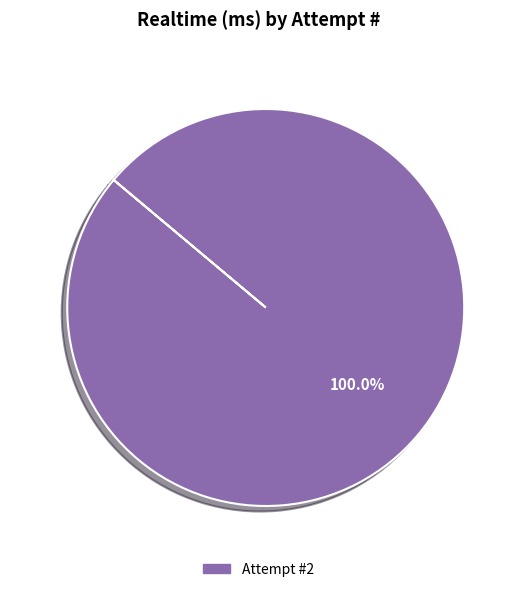

Is there a majority slice in this chart?

Yes